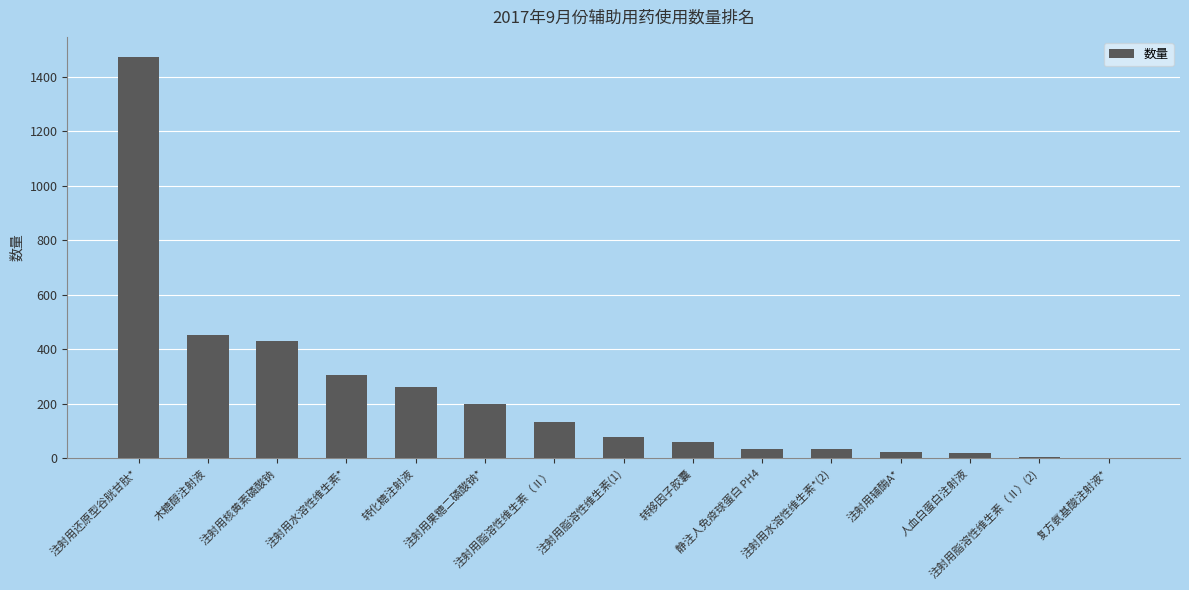

What is the sum of all values?

3504